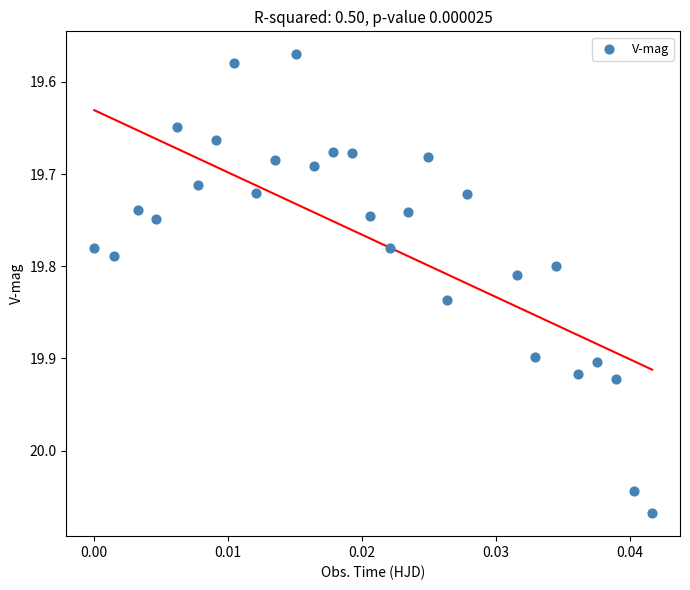

What is the range of Y values (max minus min)?

0.5